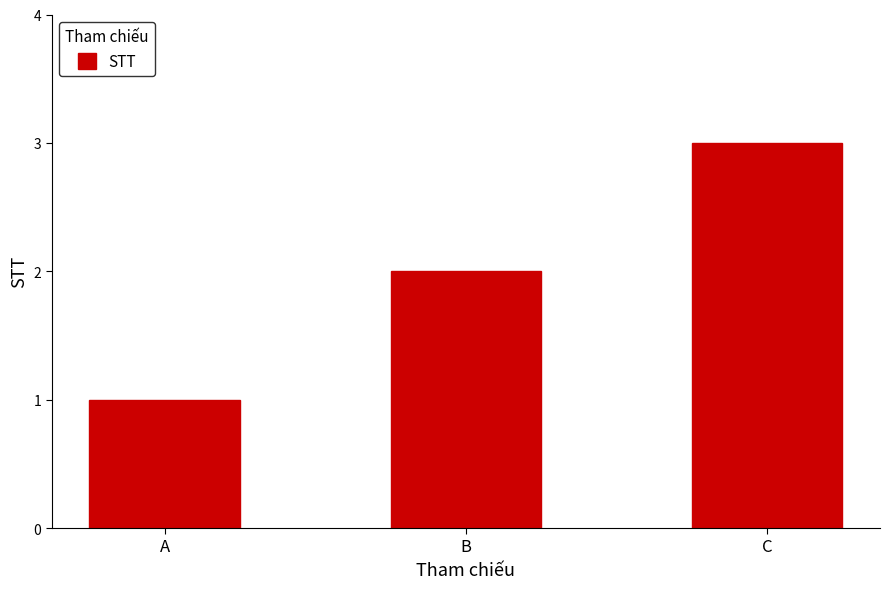

Does the chart contain any negative values?

No